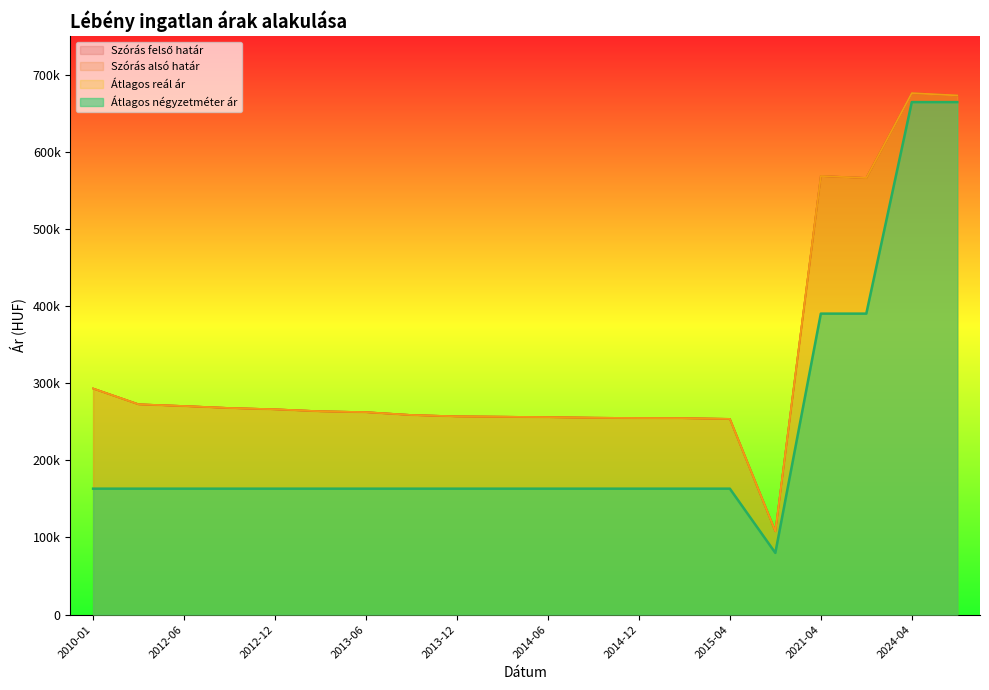

Does the chart display data point markers on the line(s)?

No